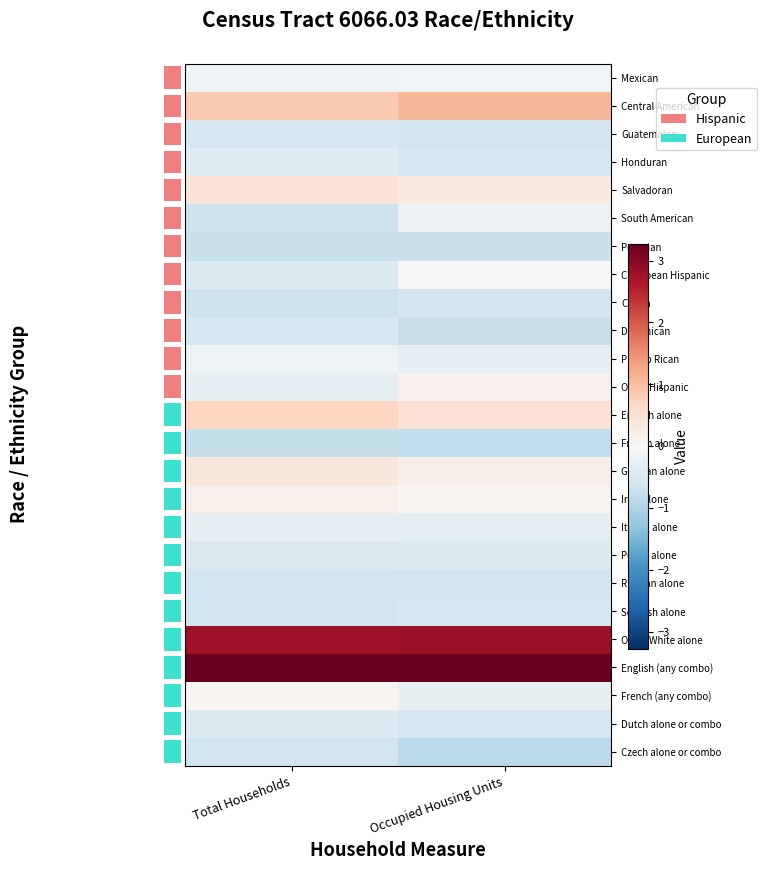

Rank the categories by South American value from lowest to highest.

Total Households, Occupied Housing Units